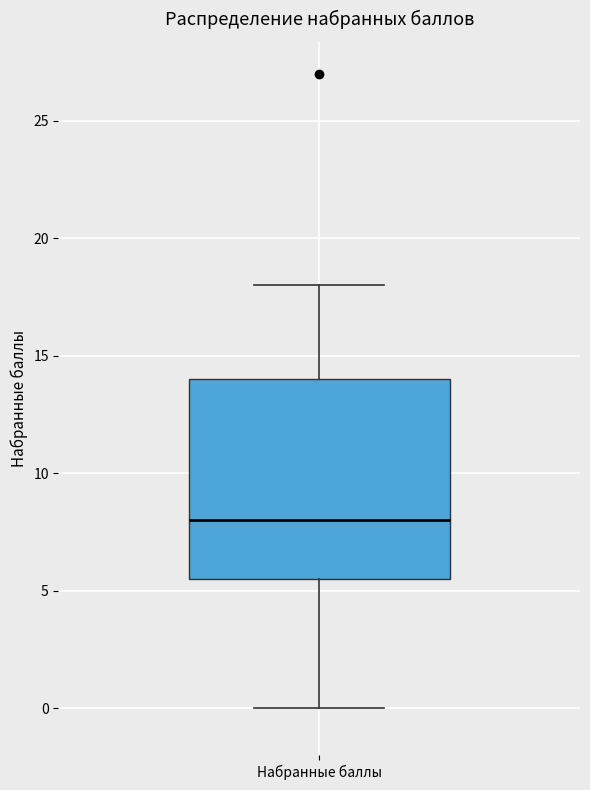

Transcribe this box plot: give where the median line is, the range the box spans, and where the two whiskers end, as read against the y-axis. The values are not printed on the chart, so give them approximately, as read against the axis.

median 8.0, box 5.5 to 14.0, whiskers 0.0 to 18.0